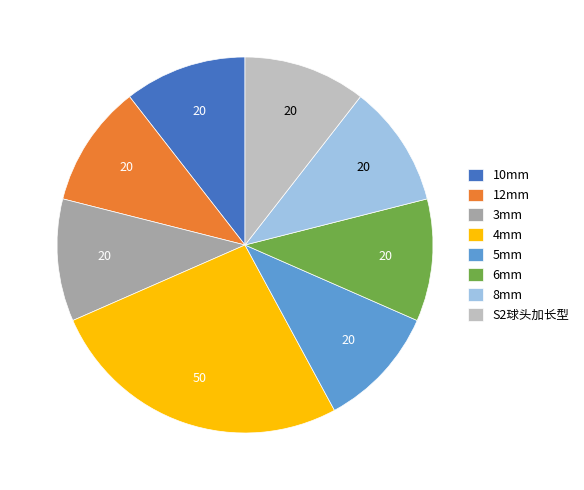

Does 12mm represent more than half of the total?

No